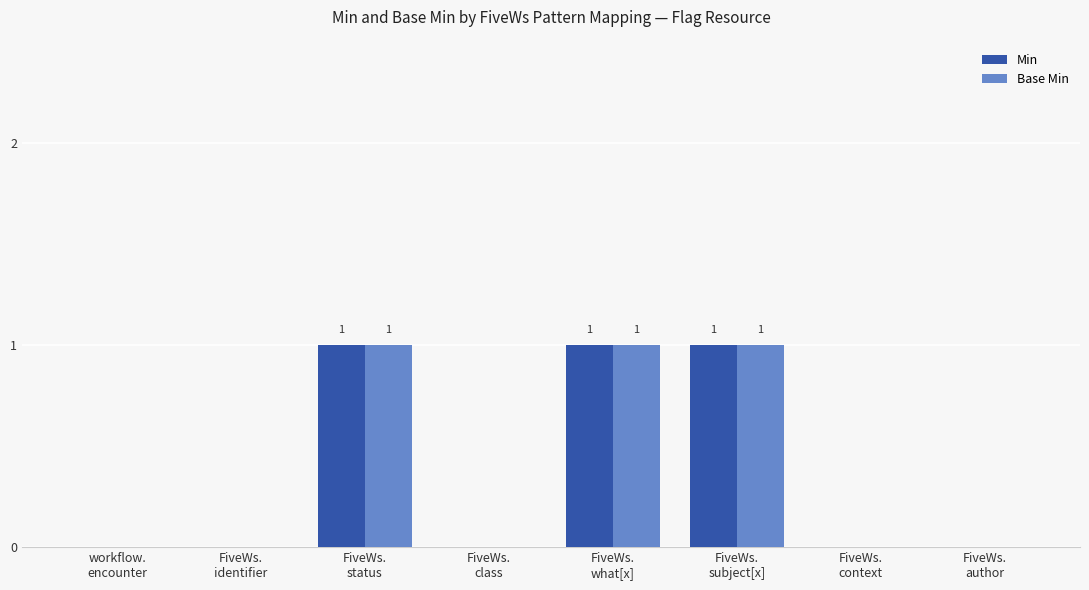

True or false: Base Min has a value of 0 at FiveWs.
class.

True